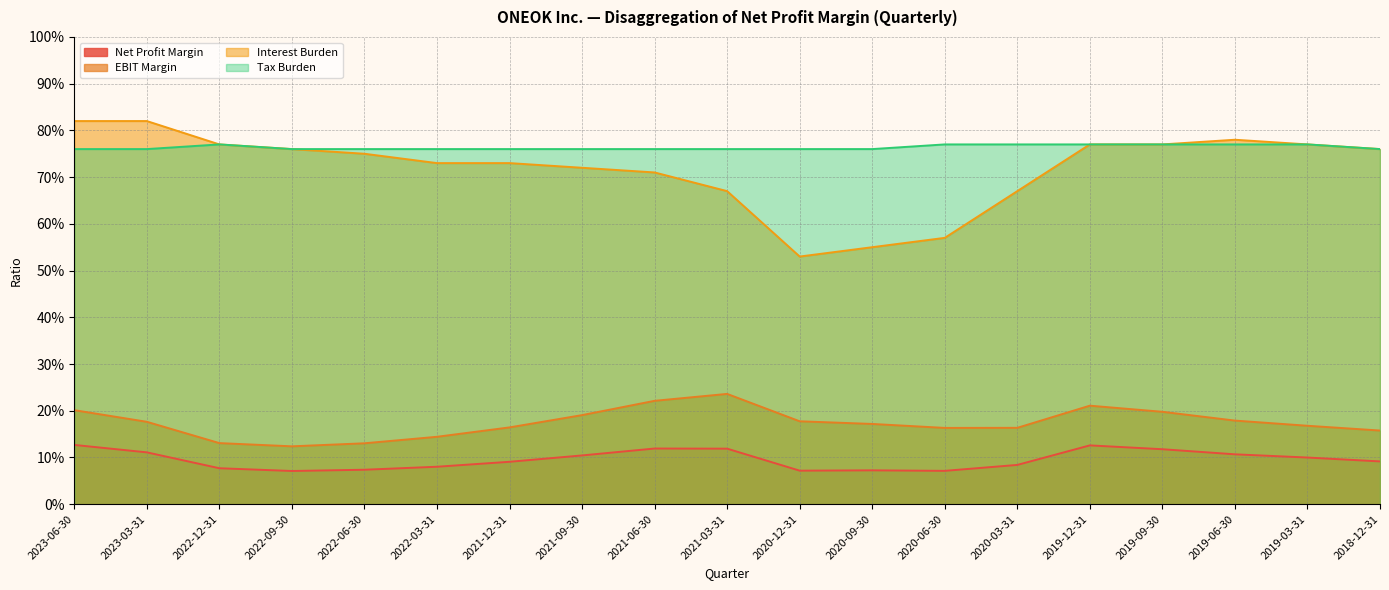

Rank the categories by Tax Burden value from lowest to highest.

2023-06-30, 2023-03-31, 2022-09-30, 2022-06-30, 2022-03-31, 2021-12-31, 2021-09-30, 2021-06-30, 2021-03-31, 2020-12-31, 2020-09-30, 2018-12-31, 2022-12-31, 2020-06-30, 2020-03-31, 2019-12-31, 2019-09-30, 2019-06-30, 2019-03-31